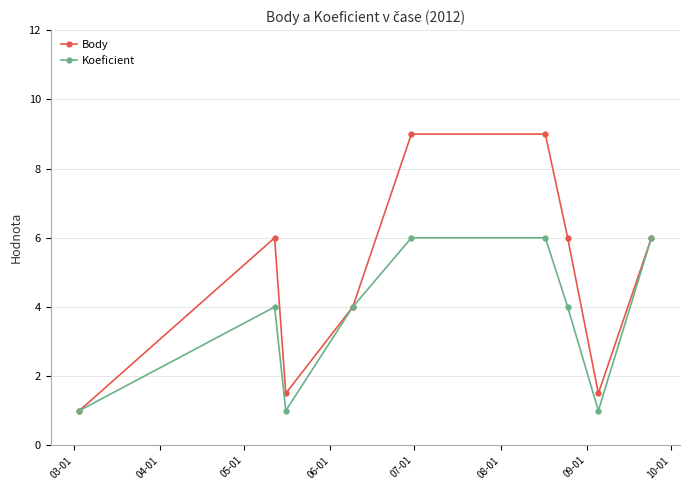

What is the lowest value of the Koeficient series?

1.0